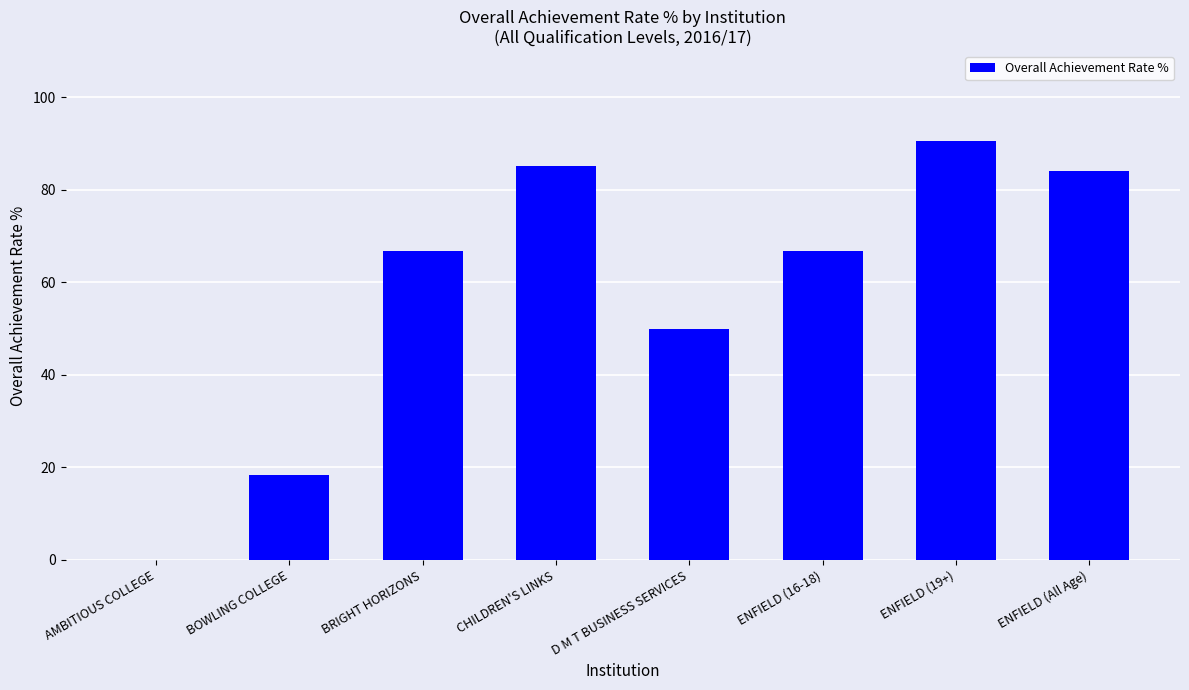

Where is the data nearest to the value 45?

D M T BUSINESS SERVICES